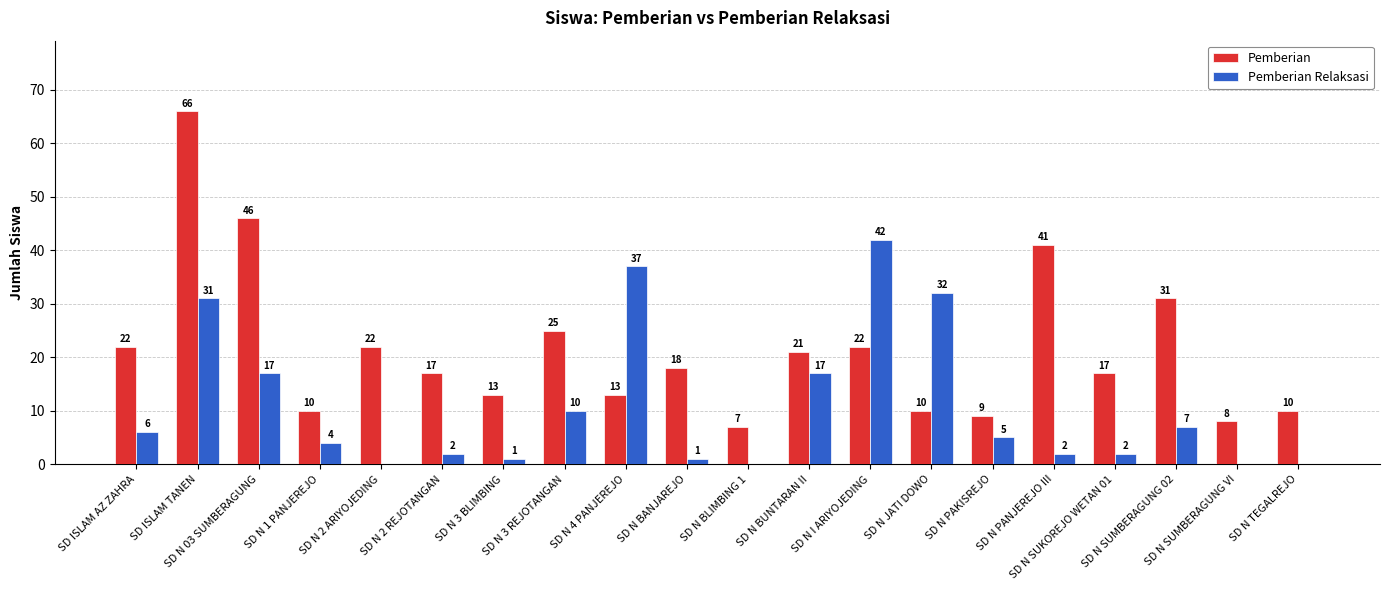

What is the maximum value shown in the chart?

66